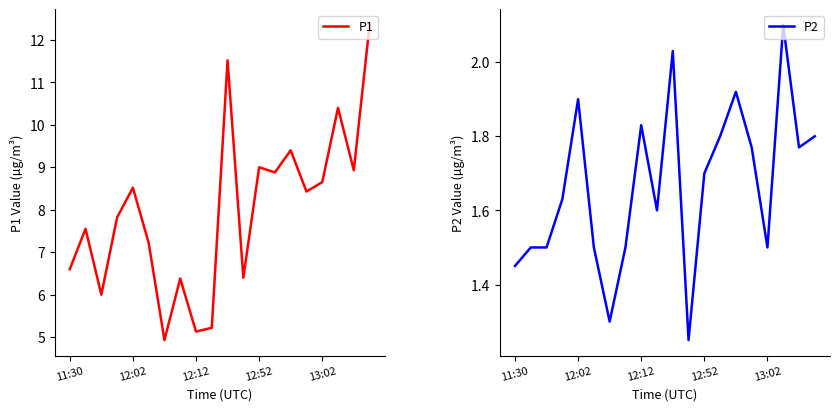

What is the label of the 7th point from the right?

13